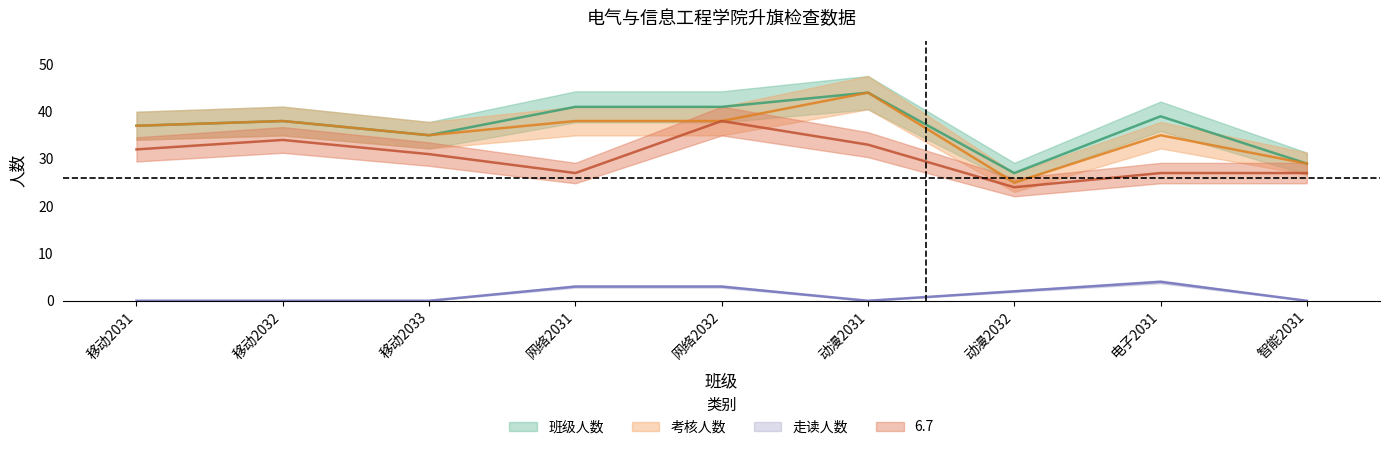

Reading right to left, extract all data points from this chart.

班级人数: 智能2031=29	电子2031=39	动漫2032=27	动漫2031=44	网络2032=41	网络2031=41	移动2033=35	移动2032=38	移动2031=37
考核人数: 智能2031=29	电子2031=35	动漫2032=25	动漫2031=44	网络2032=38	网络2031=38	移动2033=35	移动2032=38	移动2031=37
走读人数: 智能2031=0	电子2031=4	动漫2032=2	动漫2031=0	网络2032=3	网络2031=3	移动2033=0	移动2032=0	移动2031=0
6.7: 智能2031=27	电子2031=27	动漫2032=24	动漫2031=33	网络2032=38	网络2031=27	移动2033=31	移动2032=34	移动2031=32